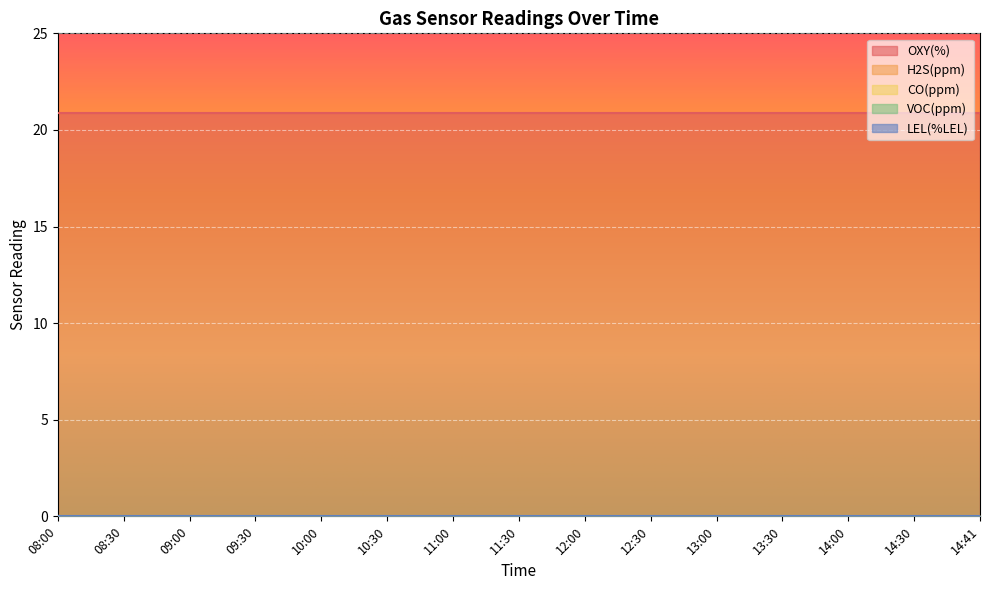

Rank the categories by LEL(%LEL) value from highest to lowest.

08:00, 08:30, 09:00, 09:30, 10:00, 10:30, 11:00, 11:30, 12:00, 12:30, 13:00, 13:30, 14:00, 14:30, 14:41